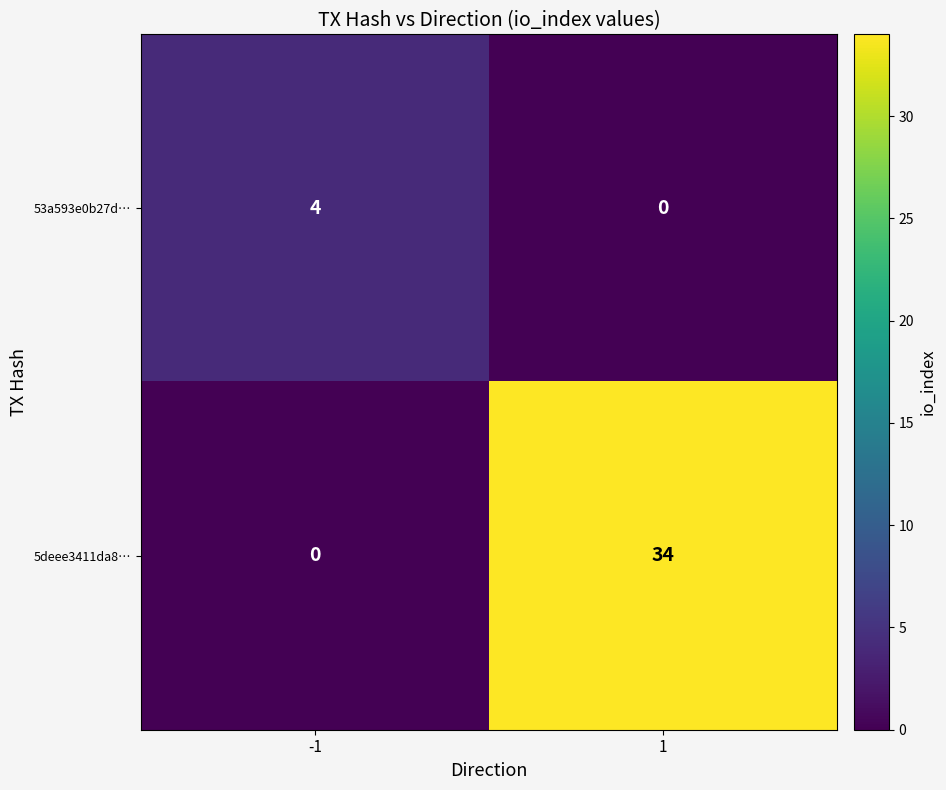

Which series has the largest total across all categories?

5deee3411da8…